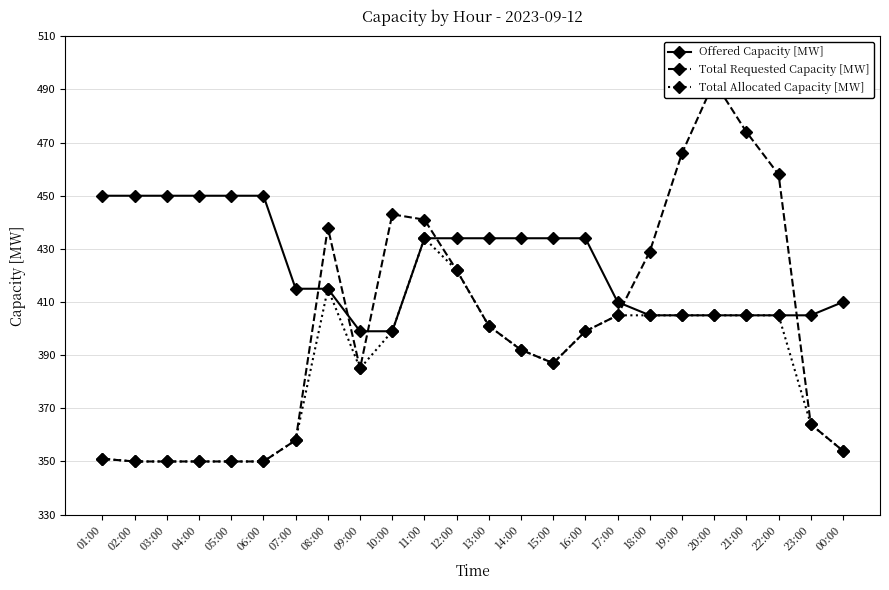

What is the difference between the Total Requested Capacity [MW] values at 10:00 and 12:00?

21